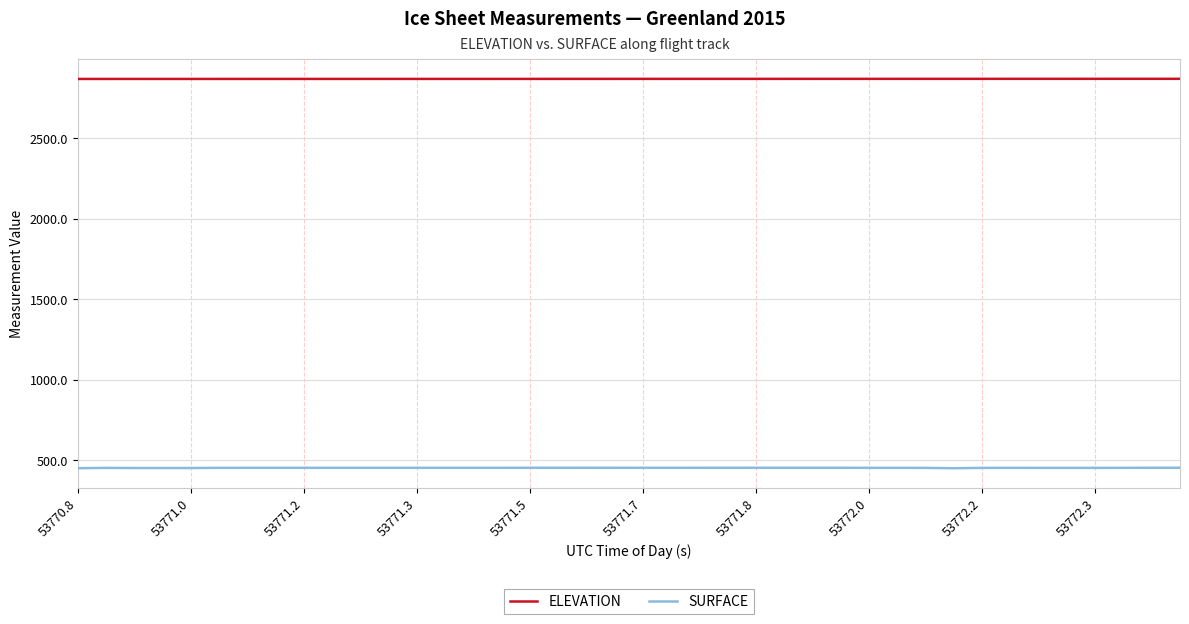

Does the chart have visible grid lines?

Yes